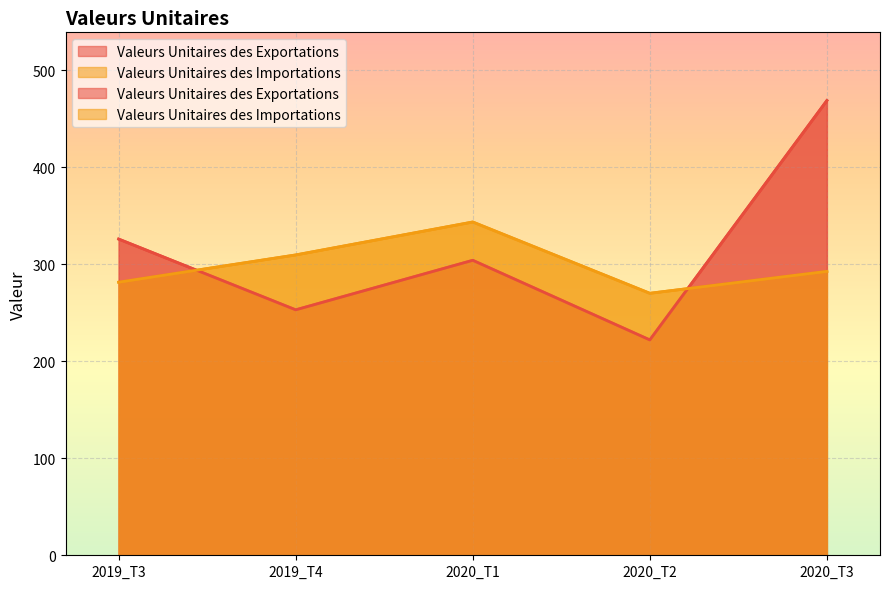

What position from the right is 2020_T2?

2